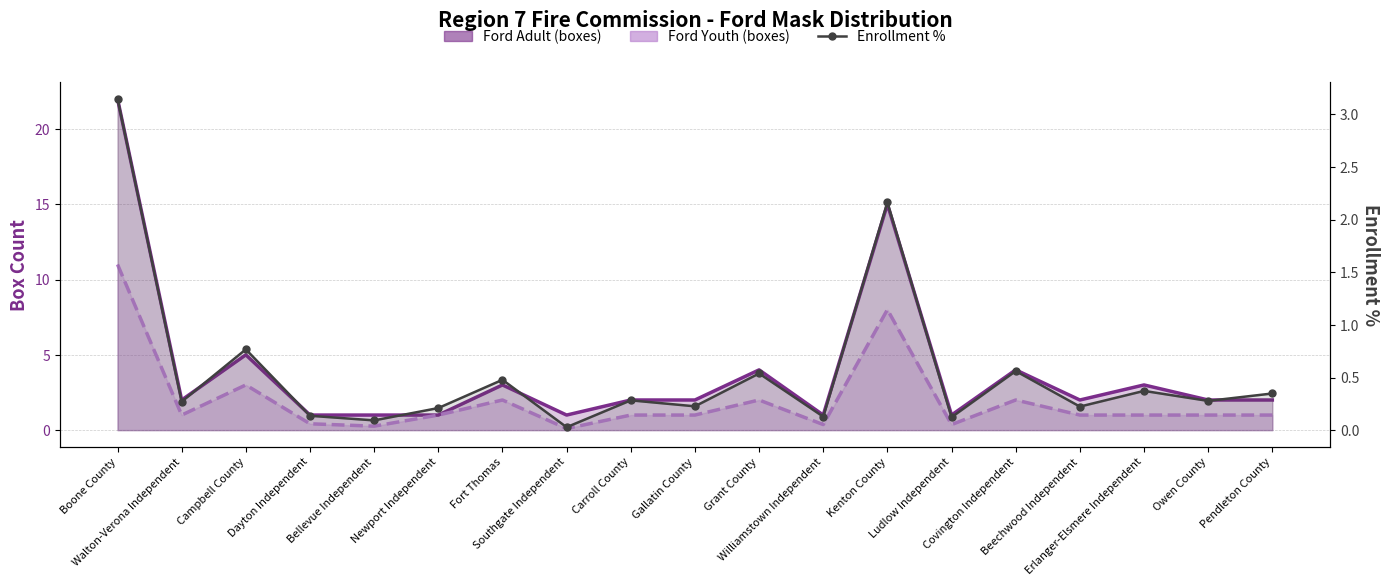

True or false: the data shows 0.2 at Newport Independent.

True